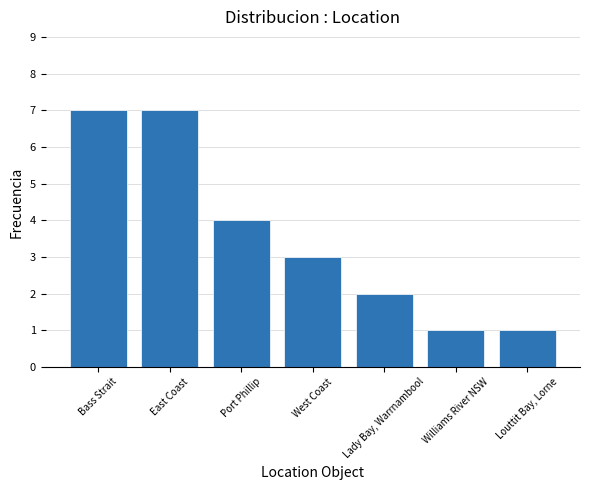

The chart shows a value of 1 at West Coast. True or false?

False